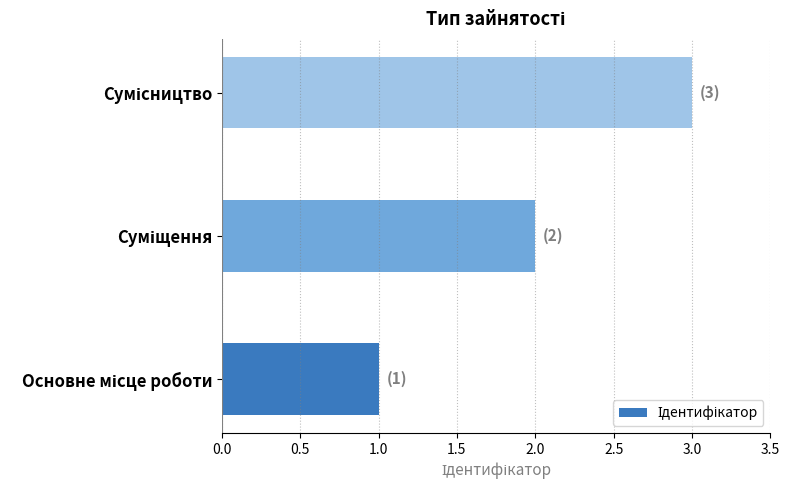

What is the minimum value shown in the chart?

1